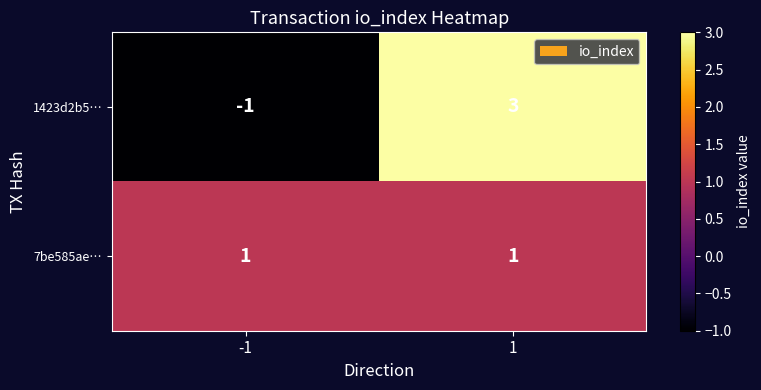

What is the maximum value shown in the chart?

3